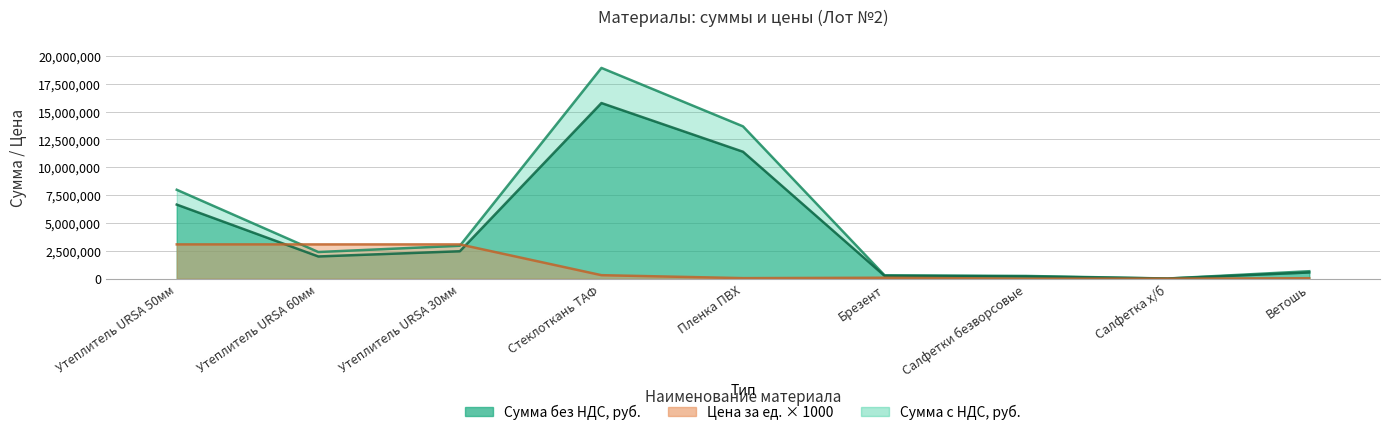

Reading right to left, transcribe all the data shown in this chart.

Сумма без НДС, руб.: 670800.0	15588.0	246240.0	307404.0	13680000.0	18927000.0	2957184.0	2395319.0	7984396.8
Сумма с НДС, руб.: 559000.0	12990.0	205200.0	256170.0	11400000.0	15772500.0	2464320.0	1996099.2	6653664.0
Цена за ед. без НДС: 43000.0	4330.0	2850.0	85390.0	50000.0	315450.0	3080400.0	3080400.0	3080400.0